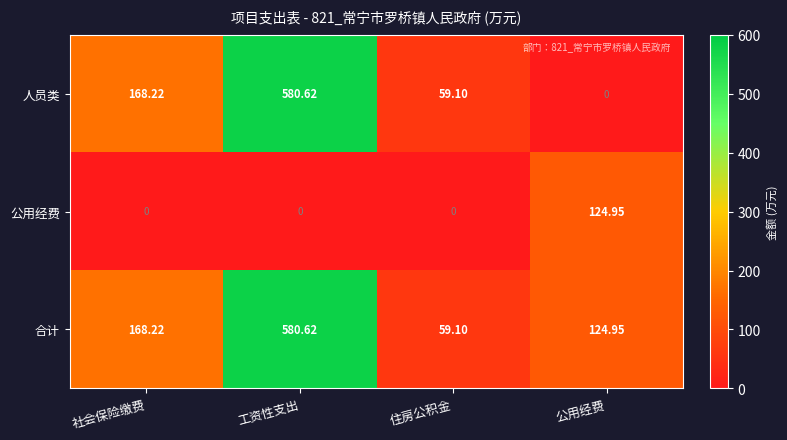

Which series has the largest total across all categories?

合计